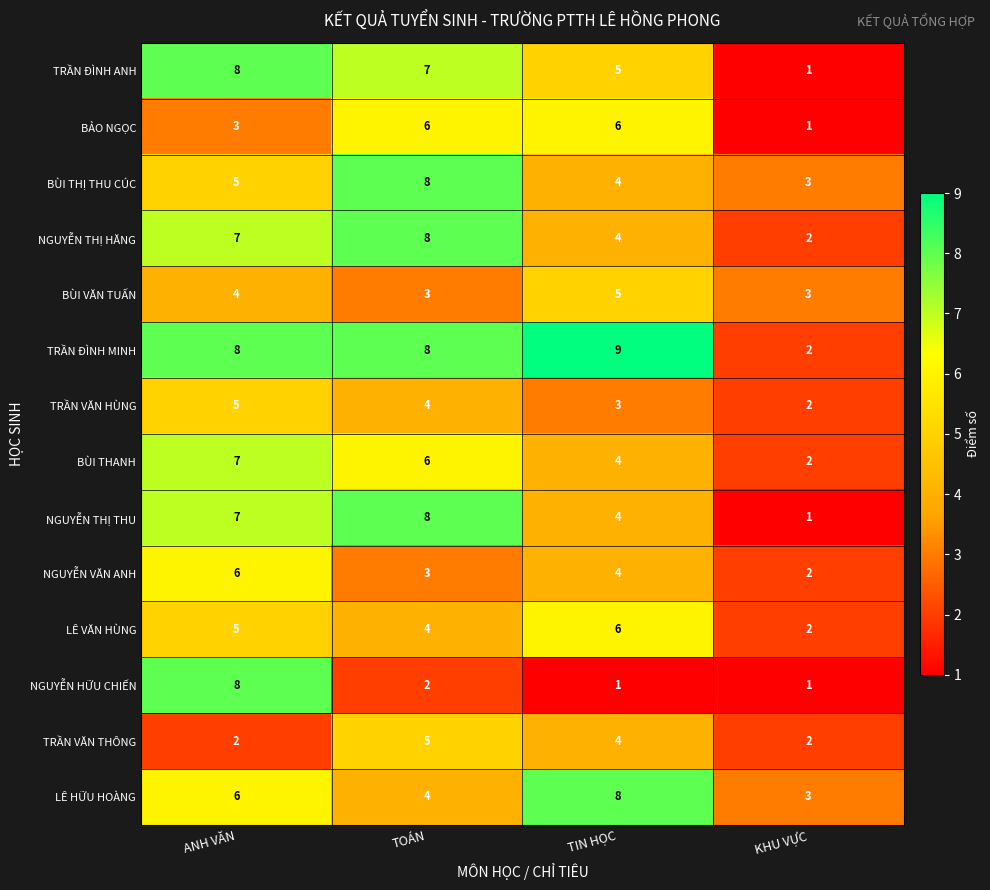

What is the difference between the highest and lowest values at TOÁN?

6